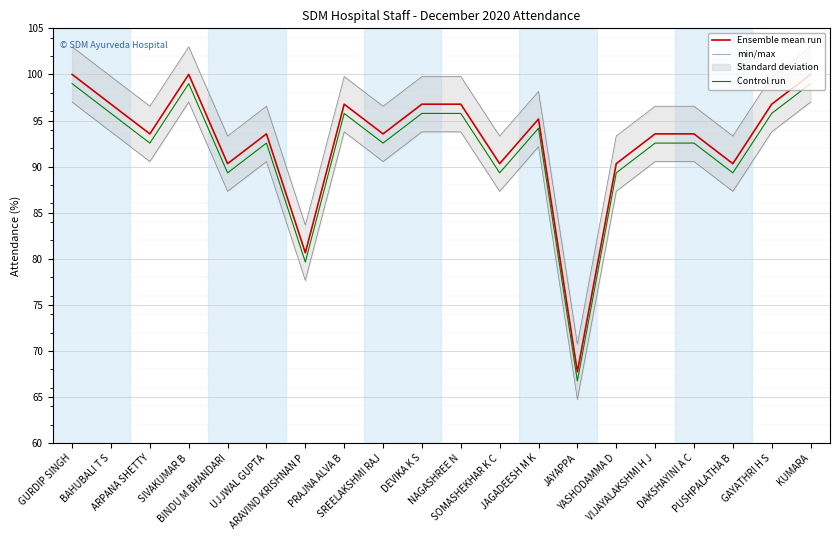

List the series in order of their peak value, highest first.

Ensemble mean run, Control run, min/max